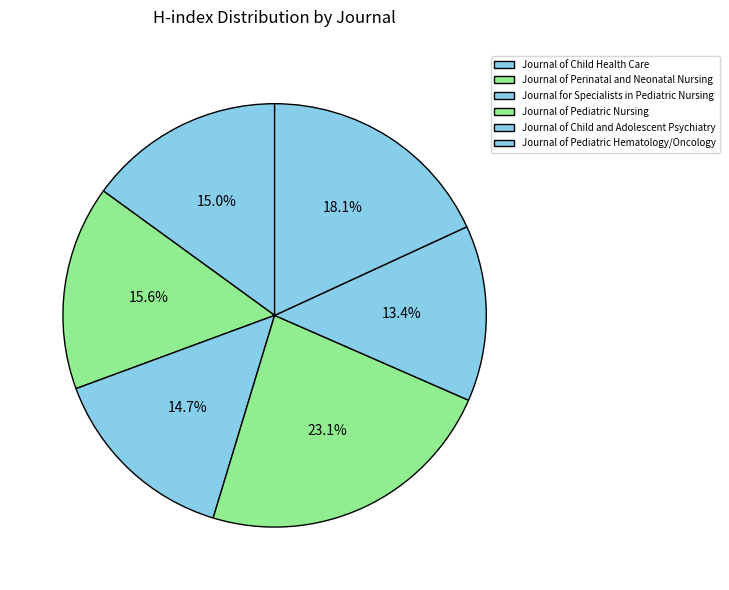

True or false: Journal of Pediatric Nursing accounts for 29% of the total.

False